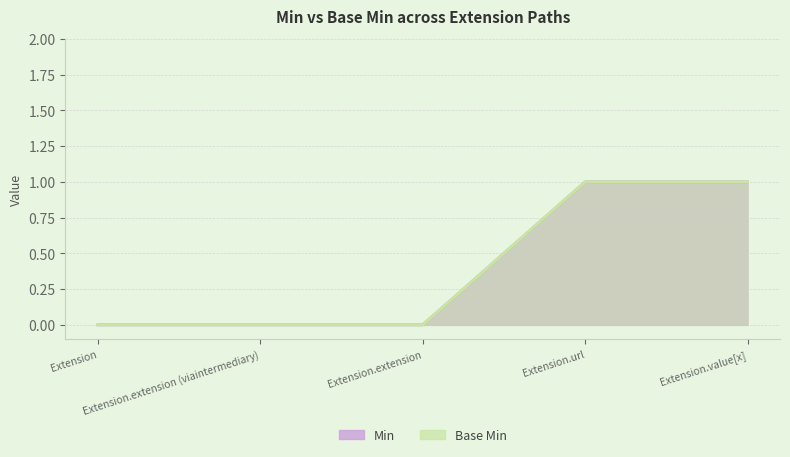

True or false: Base Min has more than 0 interior local peaks.

False